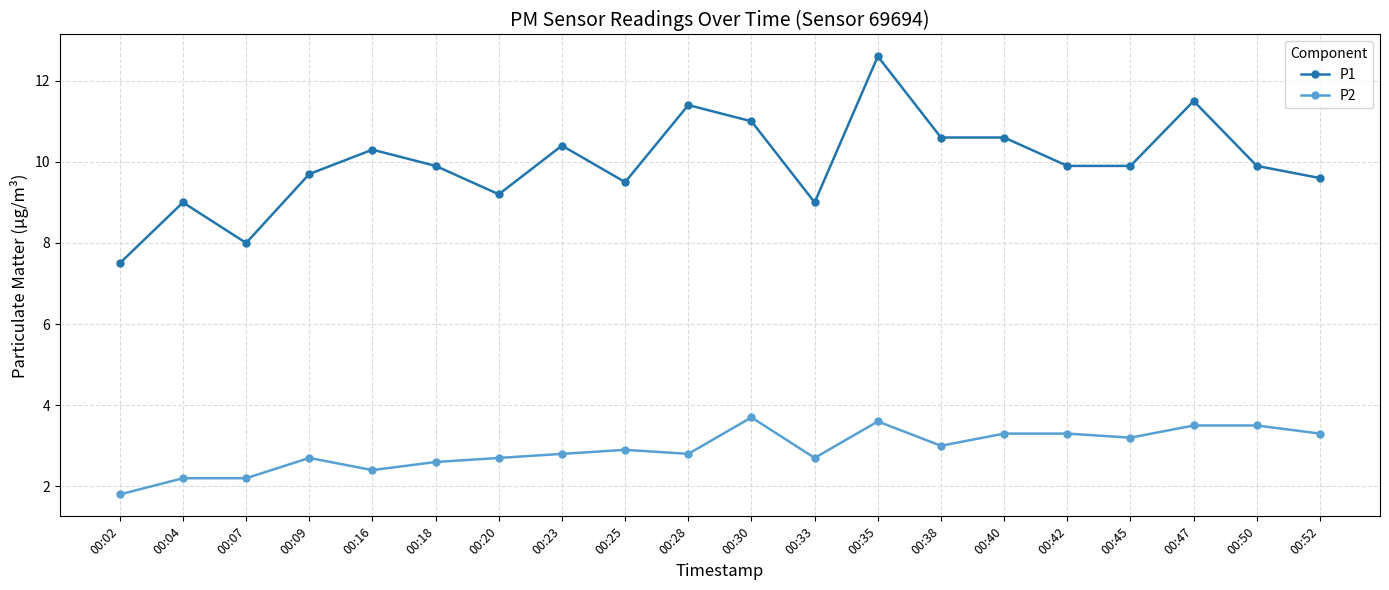

The P1 series shows 9.2 at 00:20. True or false?

True